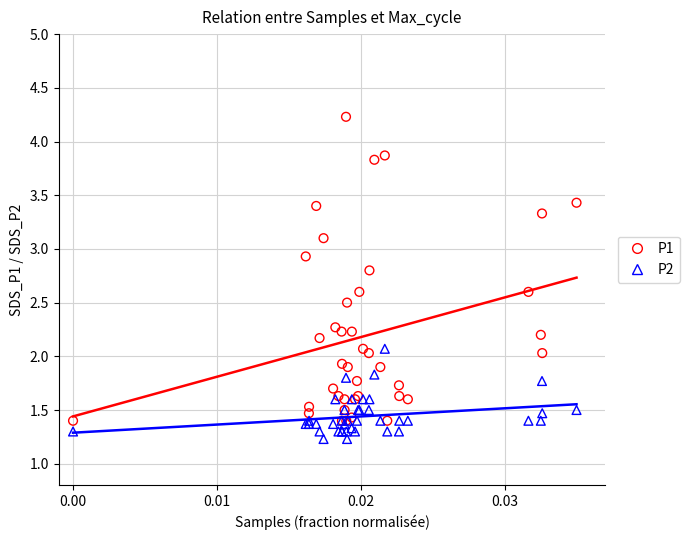

Which series reaches the minimum Y coordinate?

P2